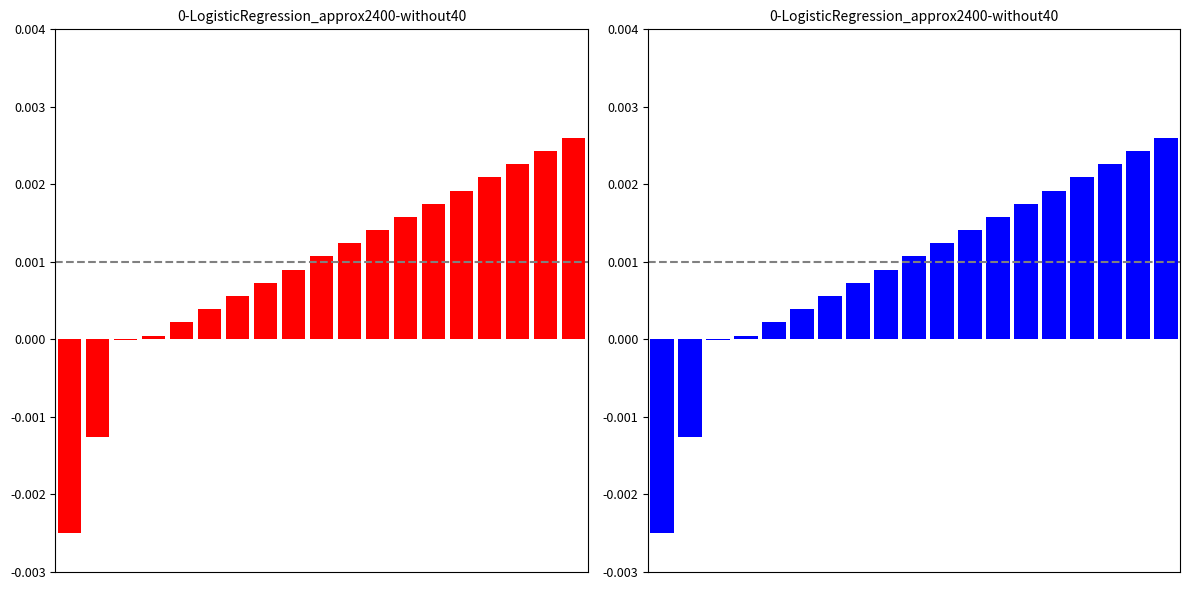

Which has a higher value, 15 or 7?

15